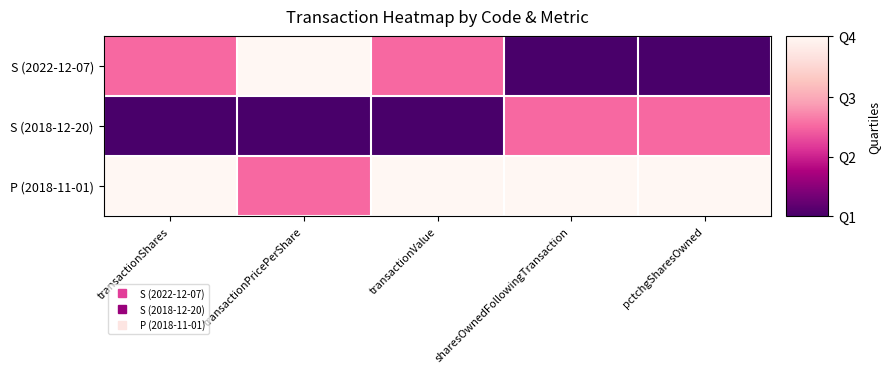

At which category is the sum across all series the highest?

transactionShares